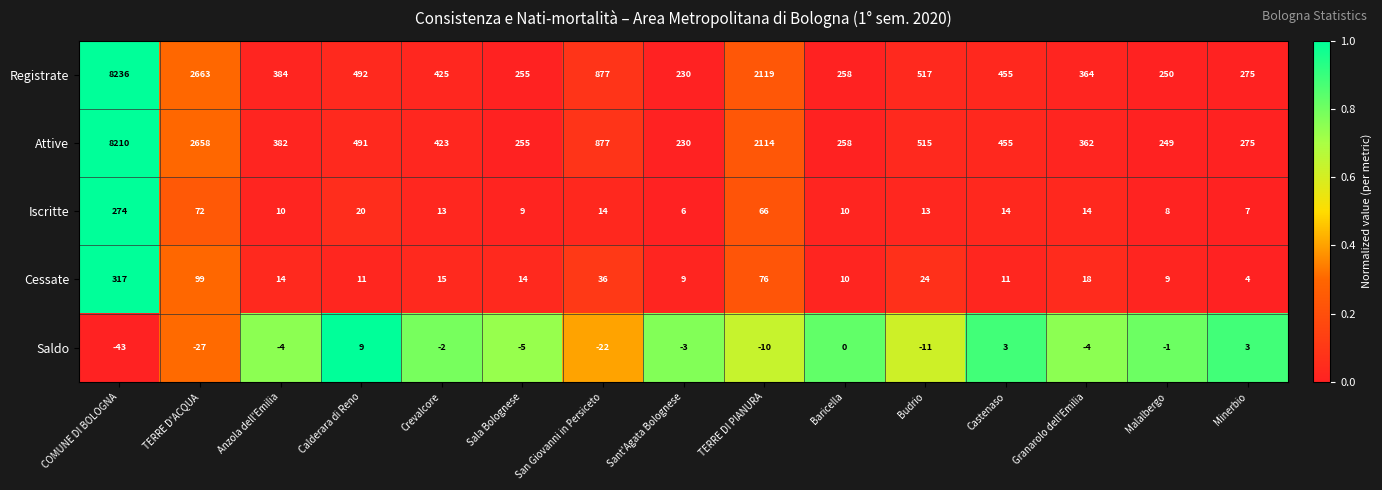

The Registrate series shows 372 at Sala Bolognese. True or false?

False